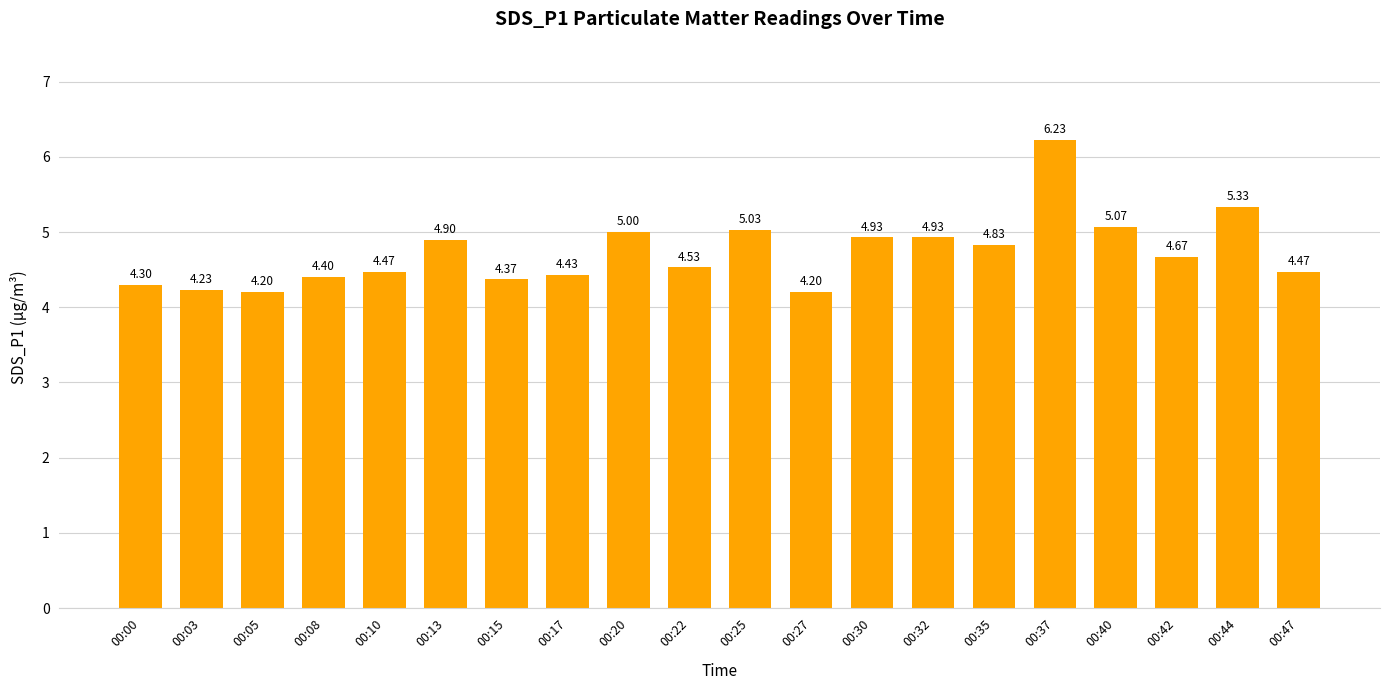

The value at 00:20 is 5.0. True or false?

True